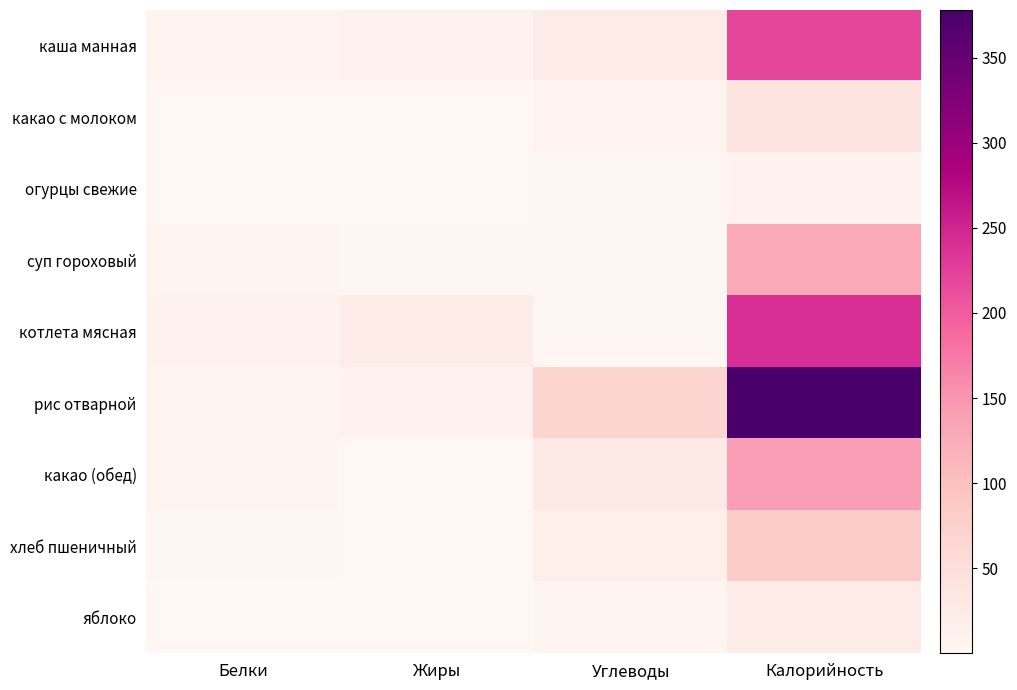

Which series has the largest total across all categories?

рис отварной